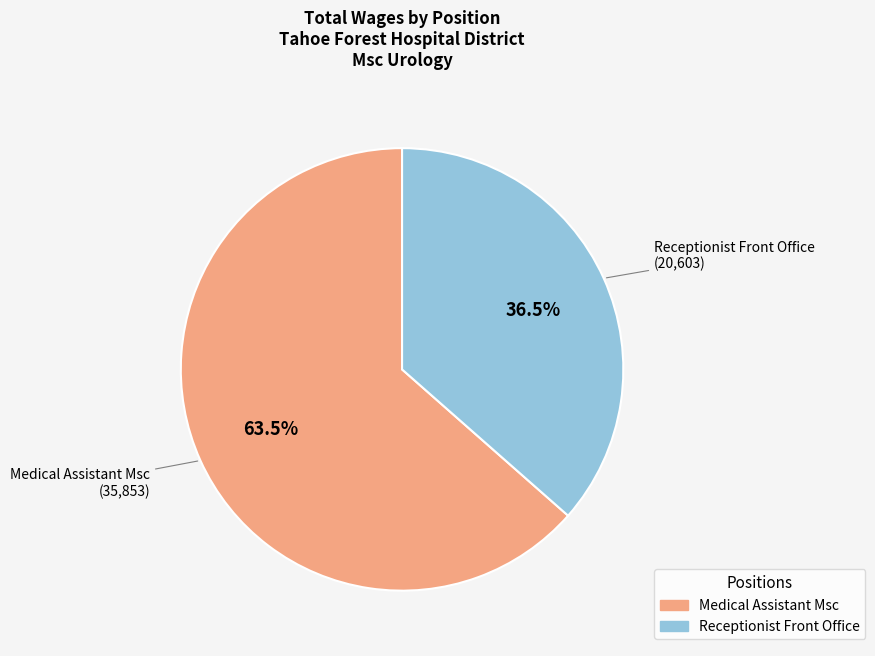

Approximately how many times larger is the value at Medical Assistant Msc compared to Receptionist Front Office?

1.7